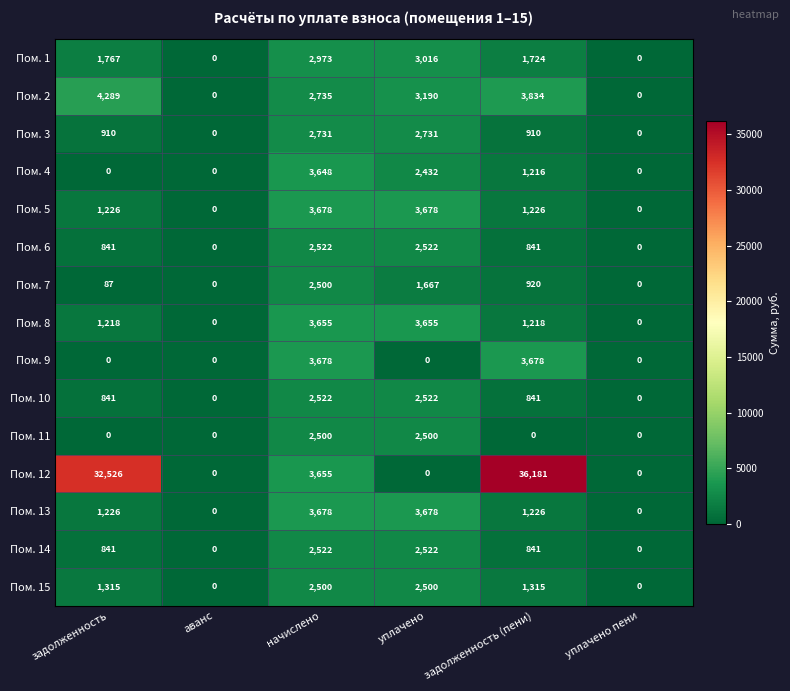

The Пом. 2 series shows 0 at уплачено пени. True or false?

True